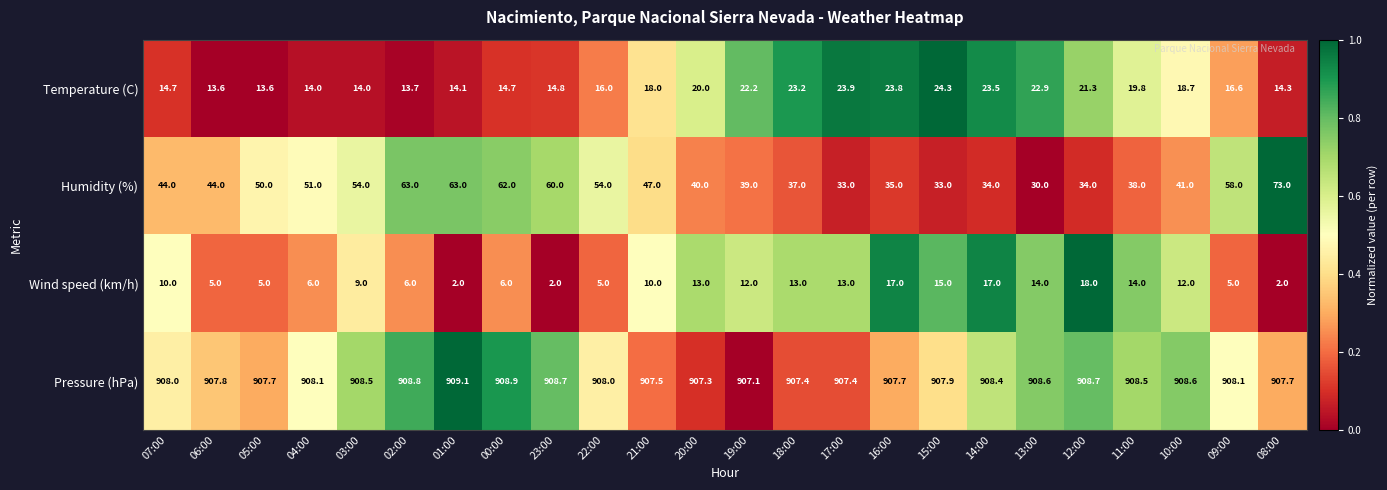

Which series has the largest range (max minus min)?

Humidity (%)